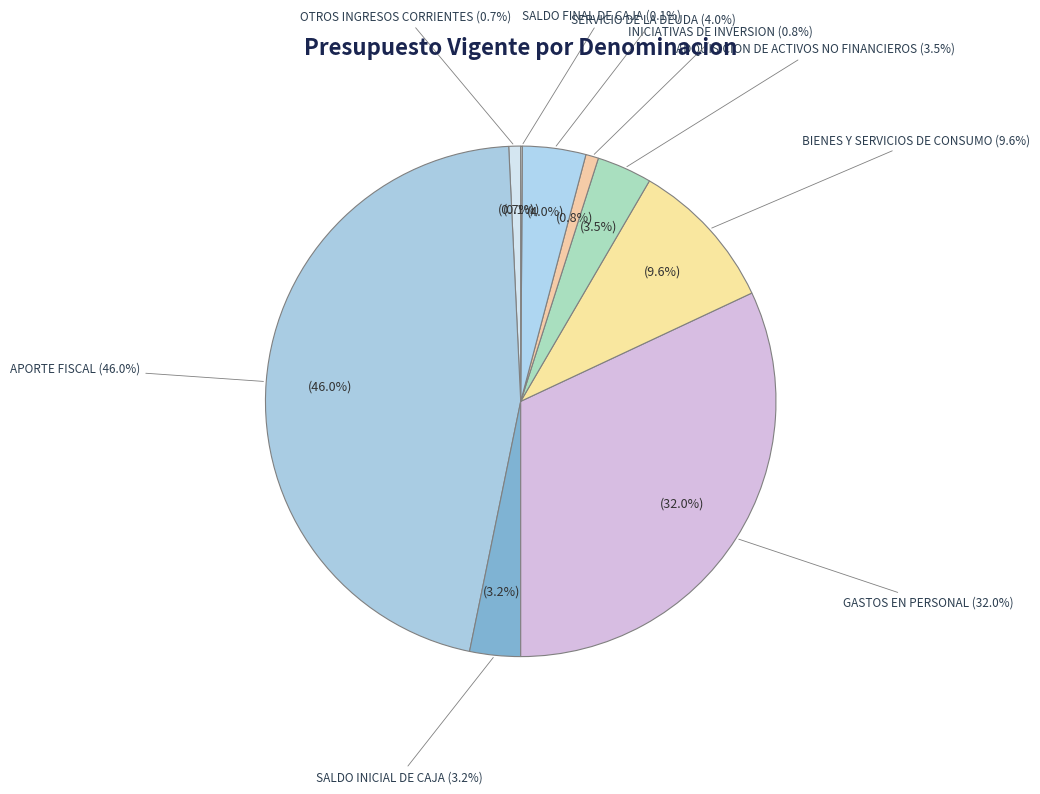

To the nearest percent, what is the combined percentage of GASTOS EN PERSONAL and SALDO FINAL DE CAJA?

32%